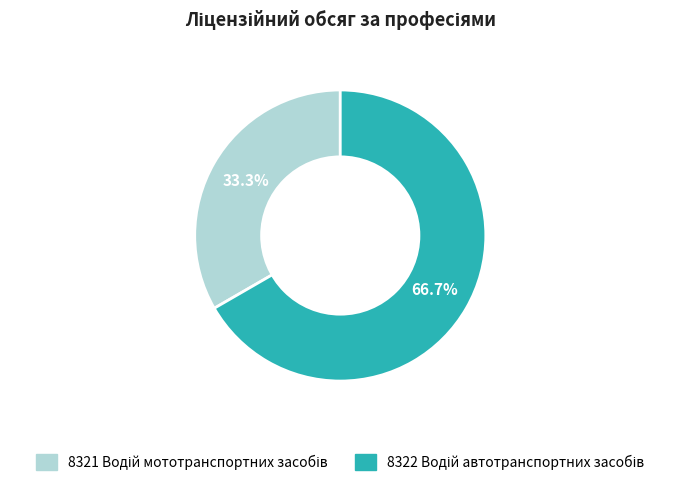

Is there a majority slice in this chart?

Yes